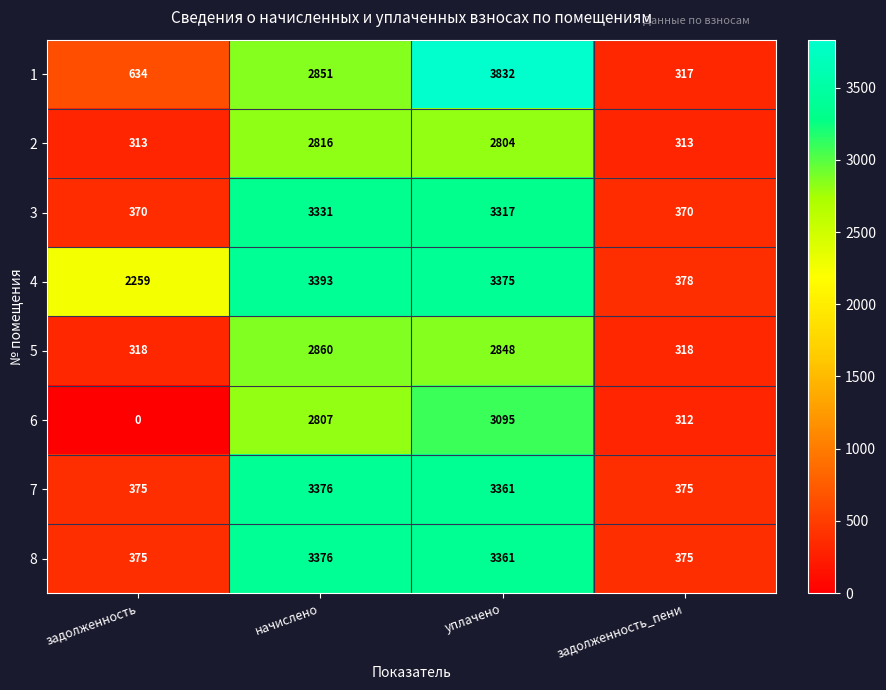

Where is 3 nearest to the value 1850?

уплачено